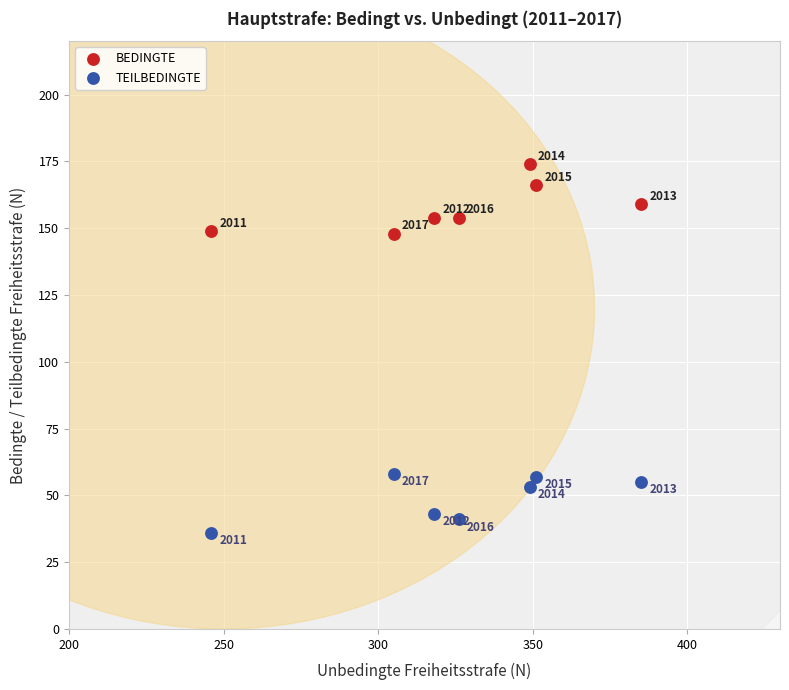

Across all data points, what is the range of X values (max minus min)?

139